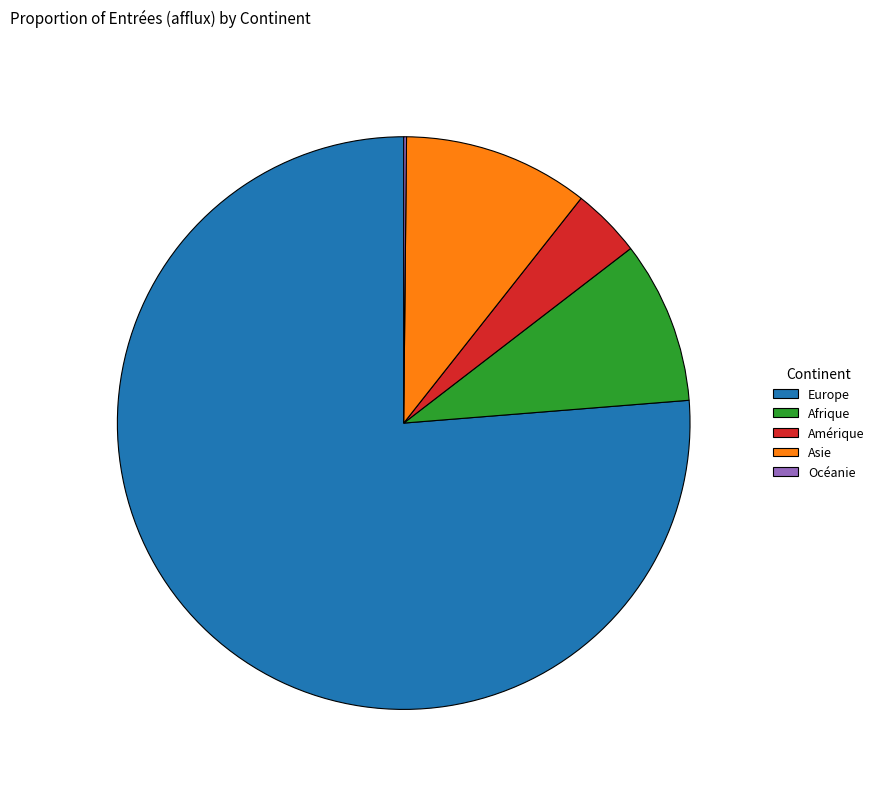

Which has a higher value, Afrique or Amérique?

Afrique